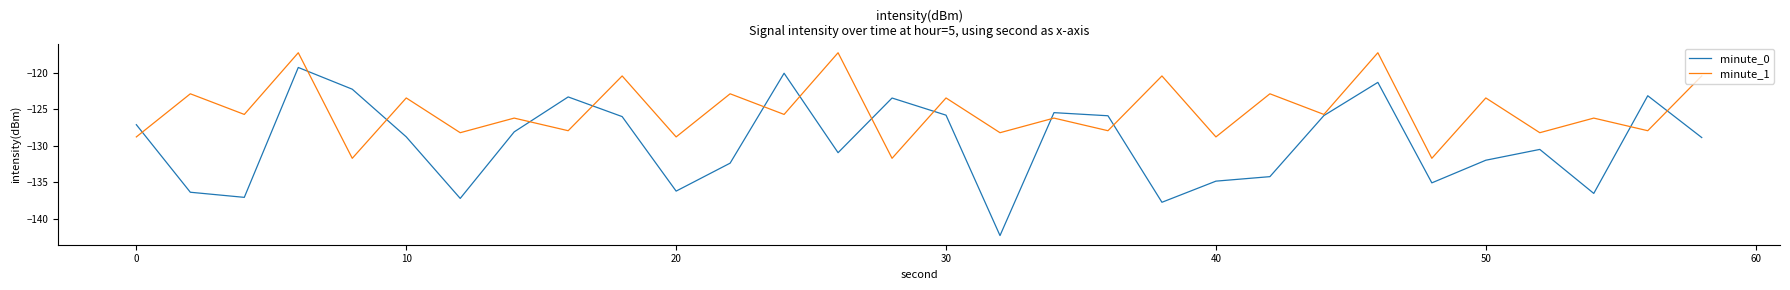

List the series in order of their overall mean, lowest first.

minute_0, minute_1